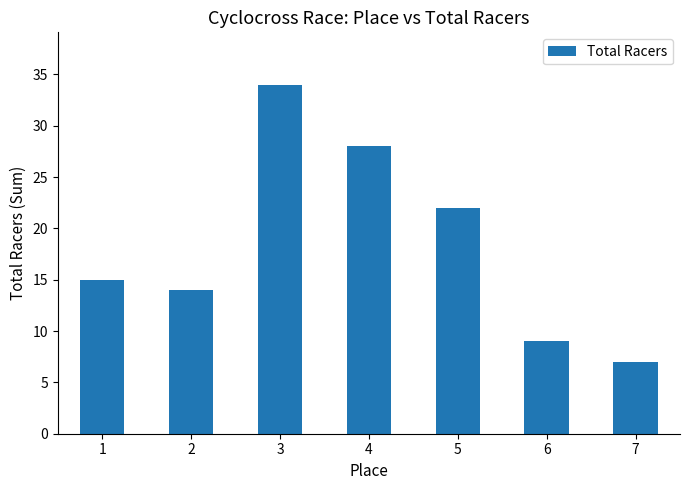

Which has a higher value, 1 or 7?

1